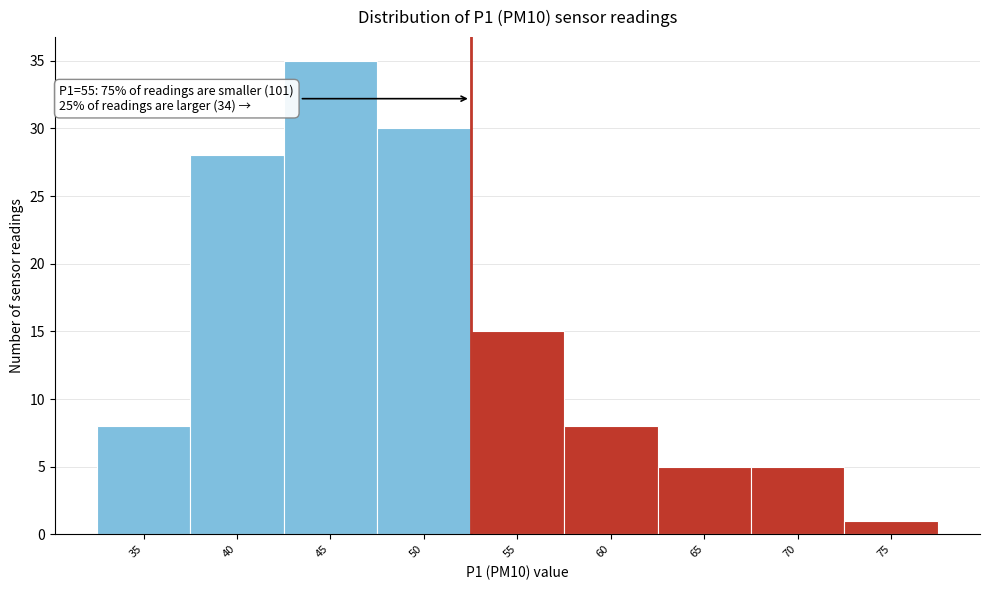

Reading left to right, transcribe all the data shown in this chart.

35=8	40=28	45=35	50=30	55=15	60=8	65=5	70=5	75=1